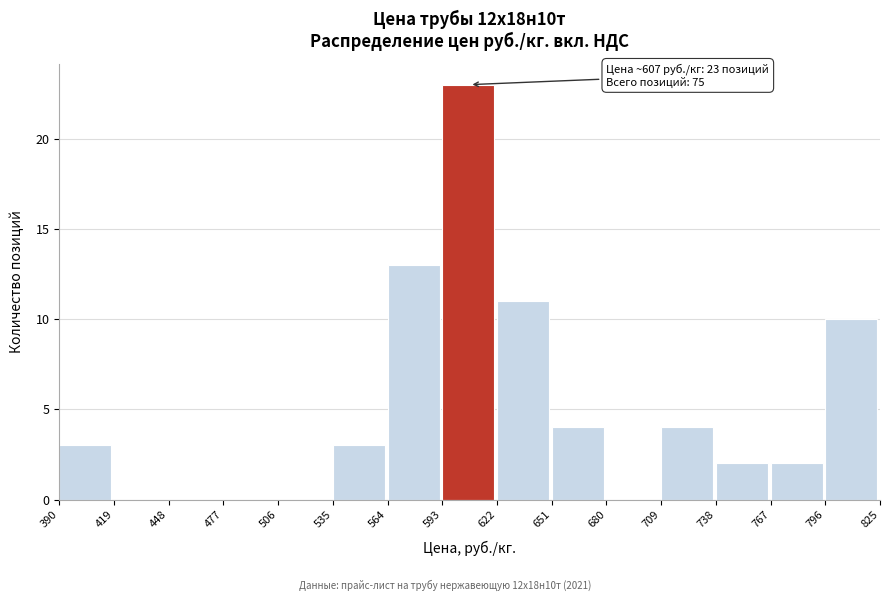

Which range on the x-axis has the tallest bar?

593 to 622